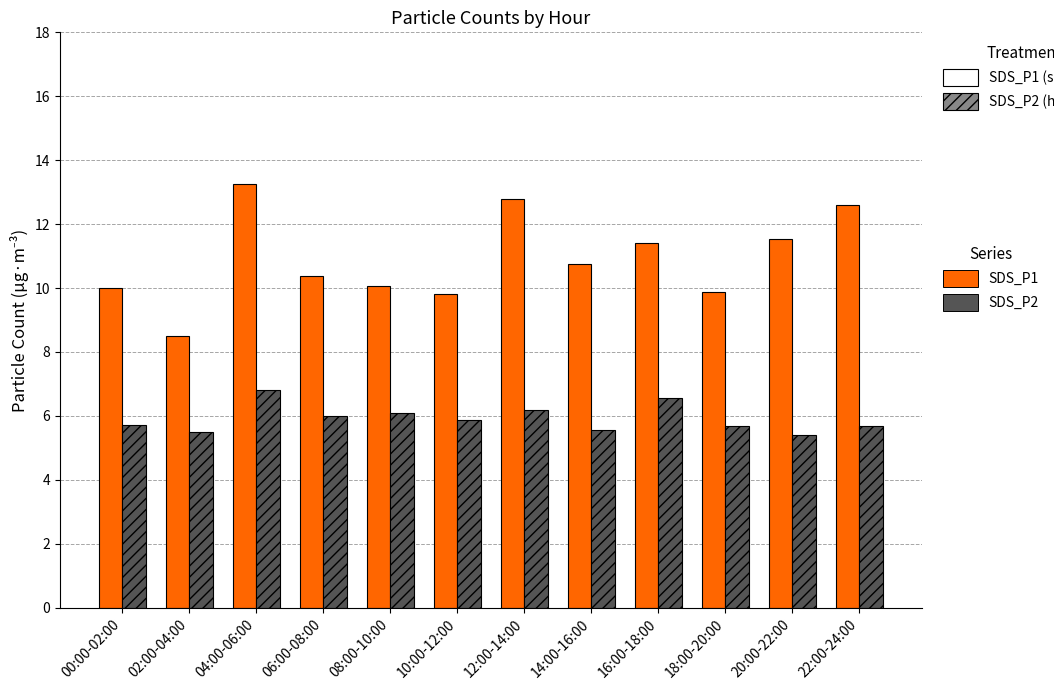

True or false: SDS_P1 has a value of 12.2 at 02:00-04:00.

False